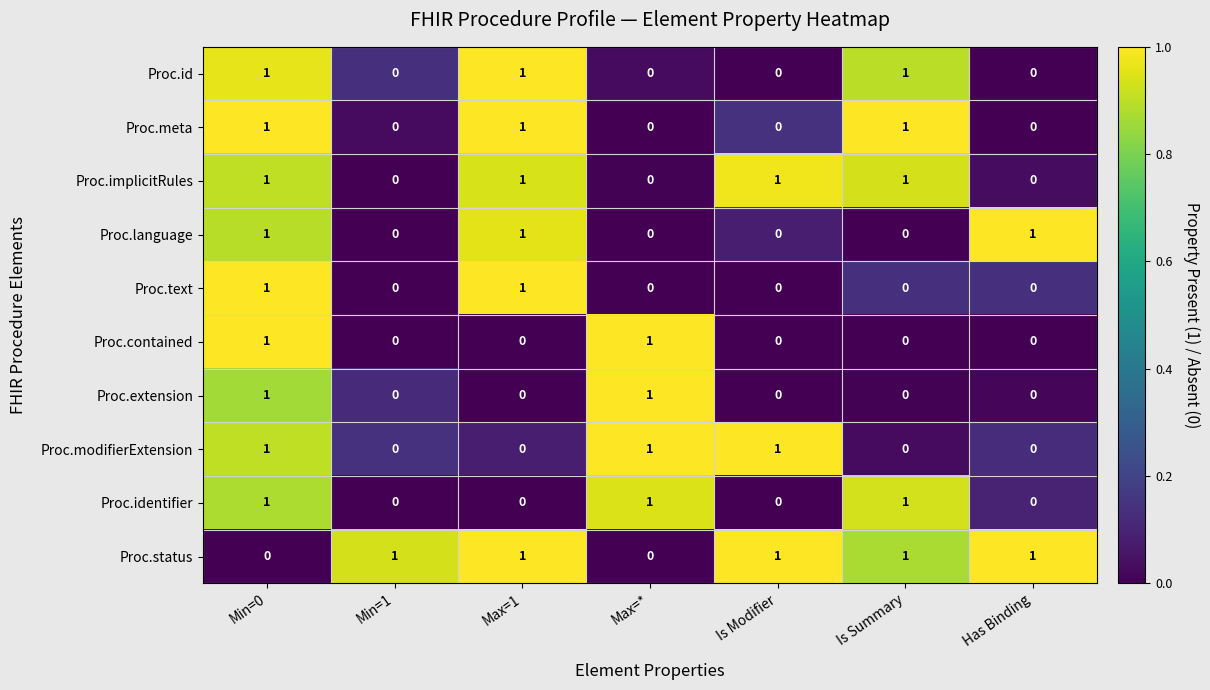

Which series has the largest total across all categories?

Proc.status